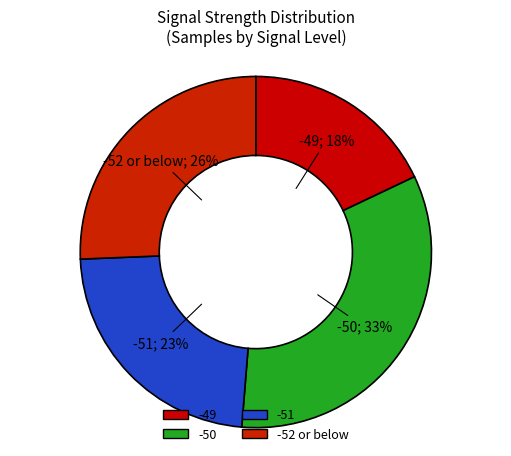

How many slices are in this pie chart?

4